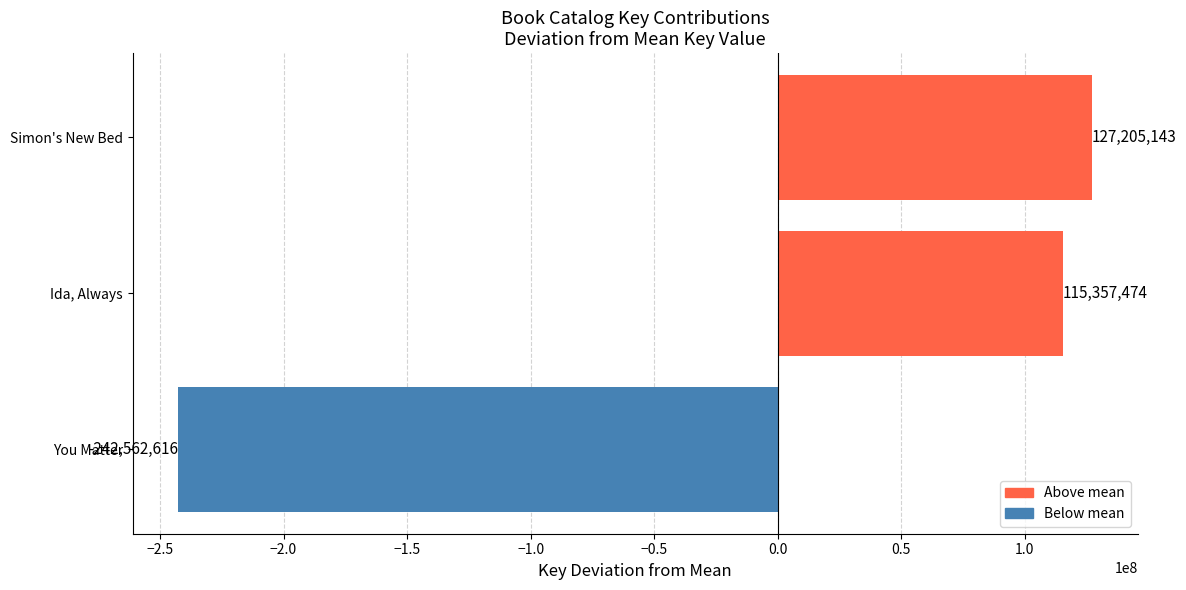

Rank the categories by value from highest to lowest.

Simon's New Bed, Ida, Always, You Matter